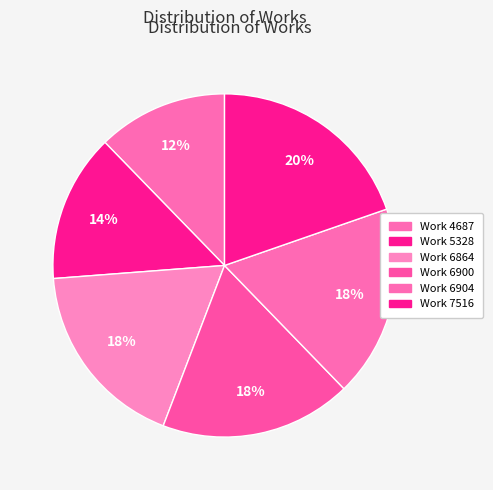

To the nearest percent, what is the average slice percentage?

17%